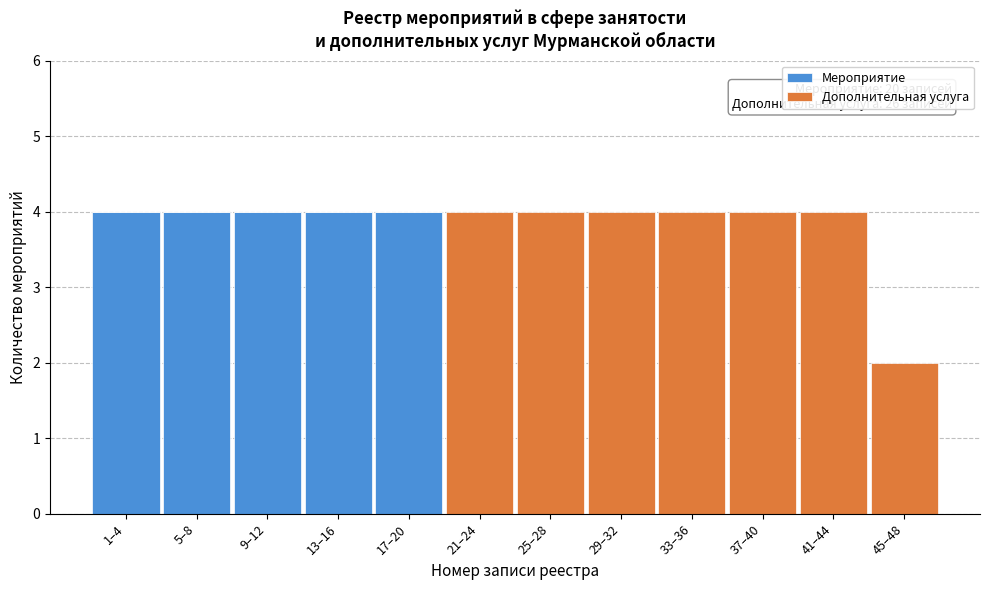

Reading left to right, transcribe the values for Мероприятие.

1–4=4	5–8=4	9–12=4	13–16=4	17–20=4	21–24=0	25–28=0	29–32=0	33–36=0	37–40=0	41–44=0	45–48=0